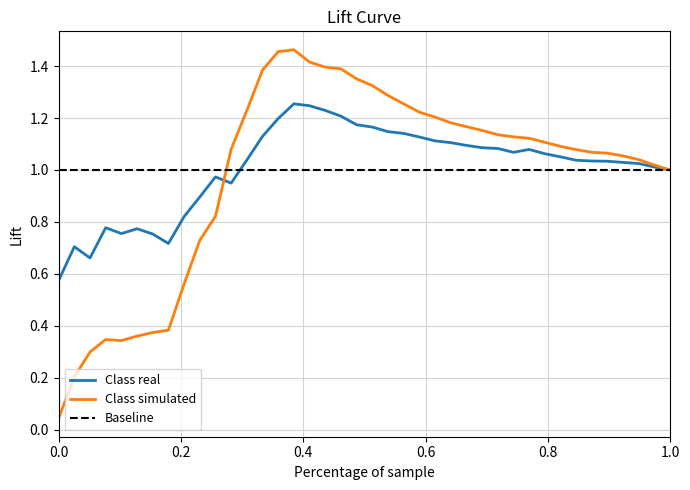

Does the chart have visible grid lines?

Yes